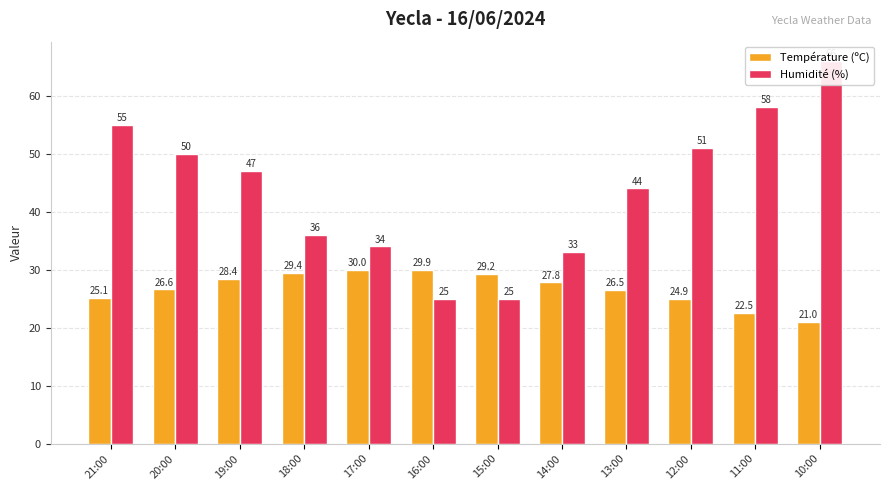

Rank the series by their average value, from highest to lowest.

Humidité (%), Température (ºC)